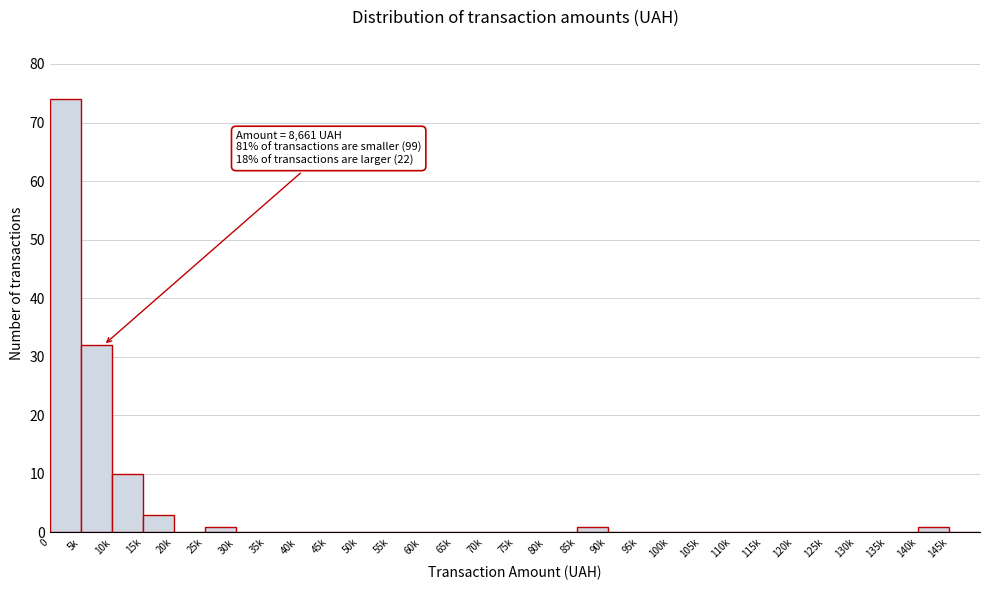

What is the sum of all values?

122